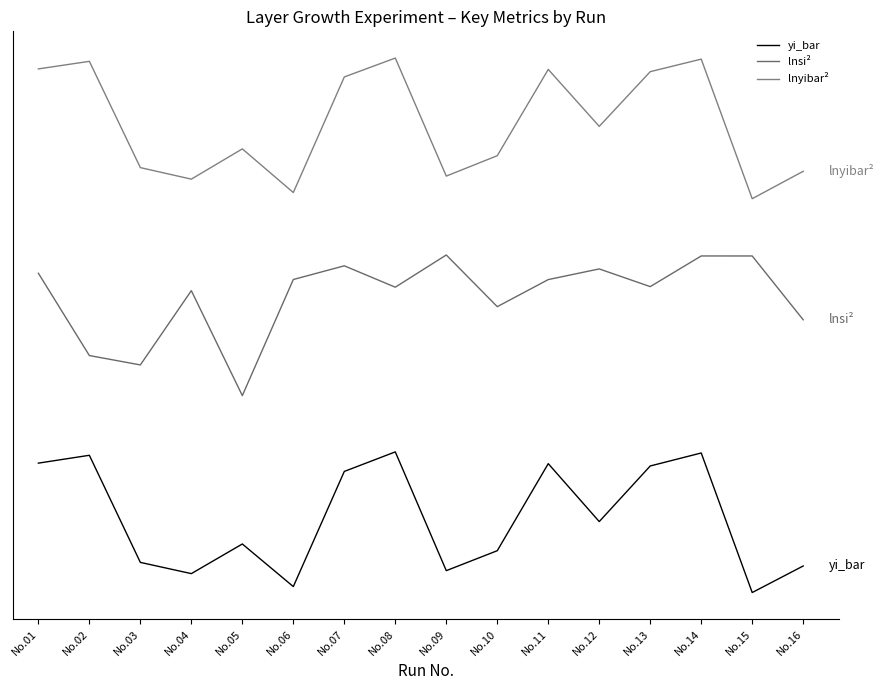

Which series has the largest total across all categories?

lnyibar²